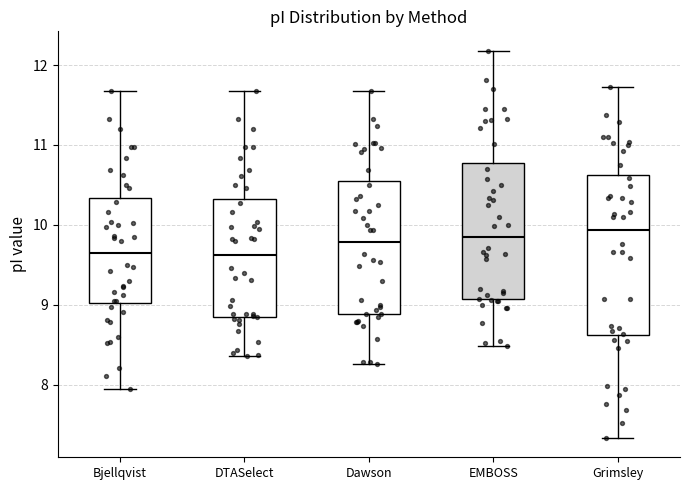

Reading left to right, read every box against the y-axis: the position of its median line, the range the box covers, and the ends of its whiskers. The values are not printed on the chart, so give them approximately, as read against the axis.

Bjellqvist: median 9.6, box 9.0 to 10.3, whiskers 8.0 to 11.7
DTASelect: median 9.6, box 8.9 to 10.3, whiskers 8.4 to 11.7
Dawson: median 9.8, box 8.9 to 10.5, whiskers 8.3 to 11.7
EMBOSS: median 9.8, box 9.1 to 10.8, whiskers 8.5 to 12.2
Grimsley: median 9.9, box 8.6 to 10.6, whiskers 7.3 to 11.7